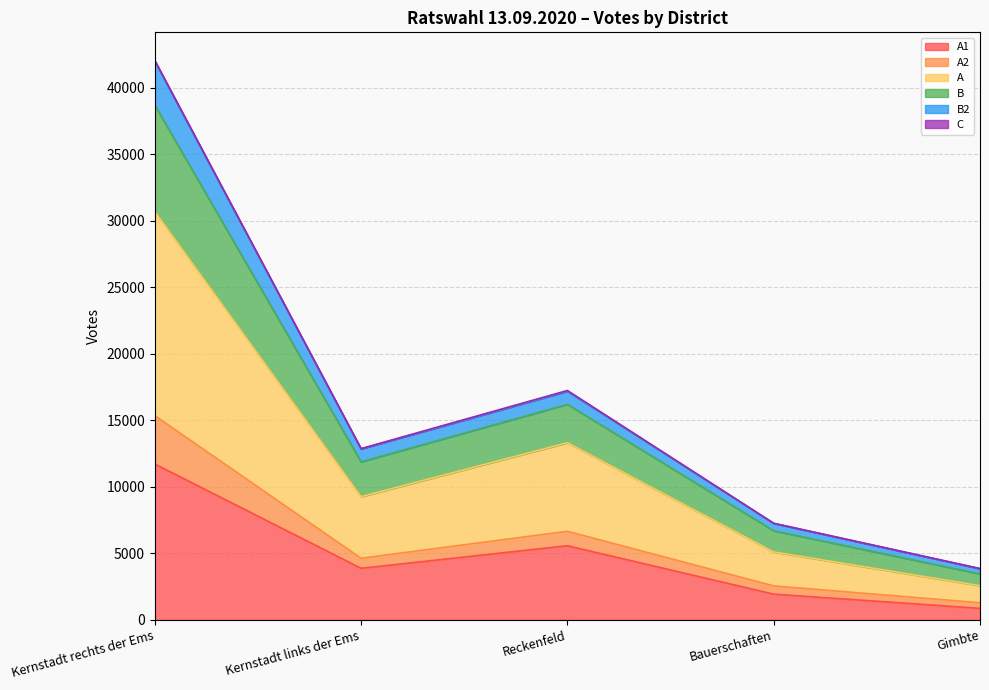

True or false: A2 has more than 2 points higher than both neighbors.

False